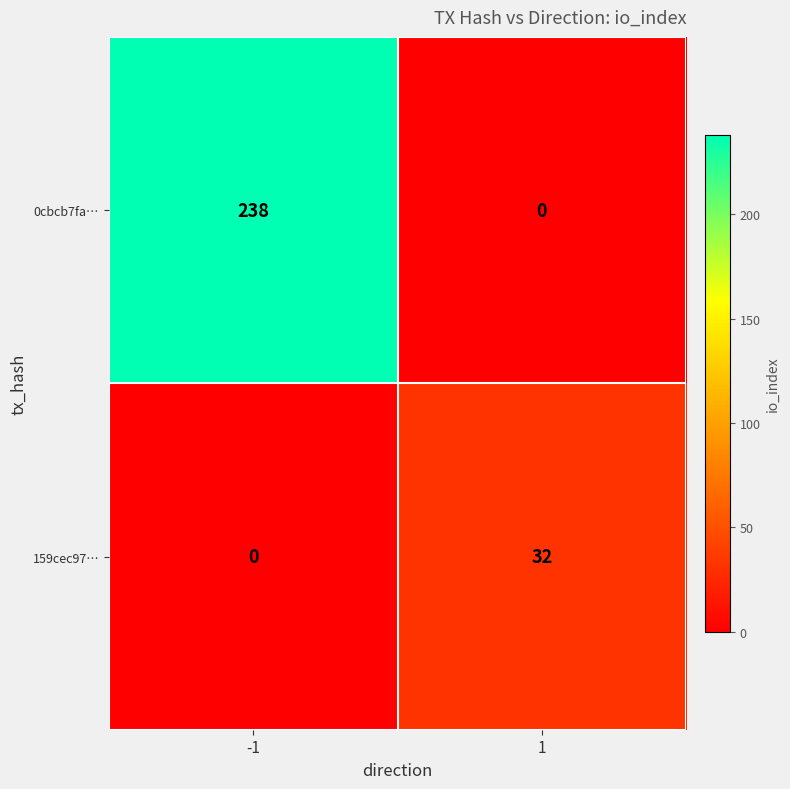

How many data points in 159cec97… are less than 32?

1